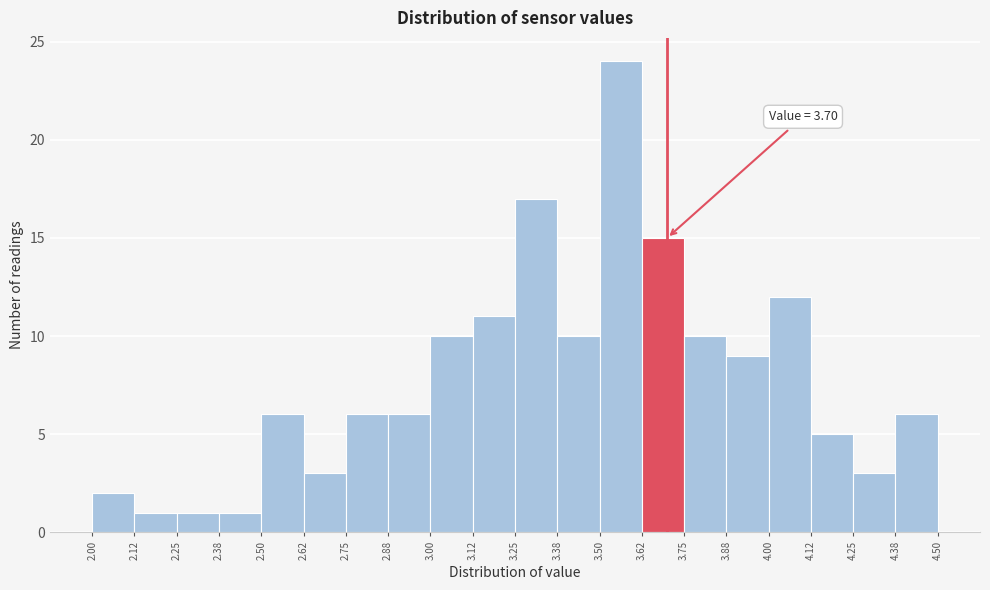

Over which range of the x-axis is the bar tallest?

3.50 to 3.62